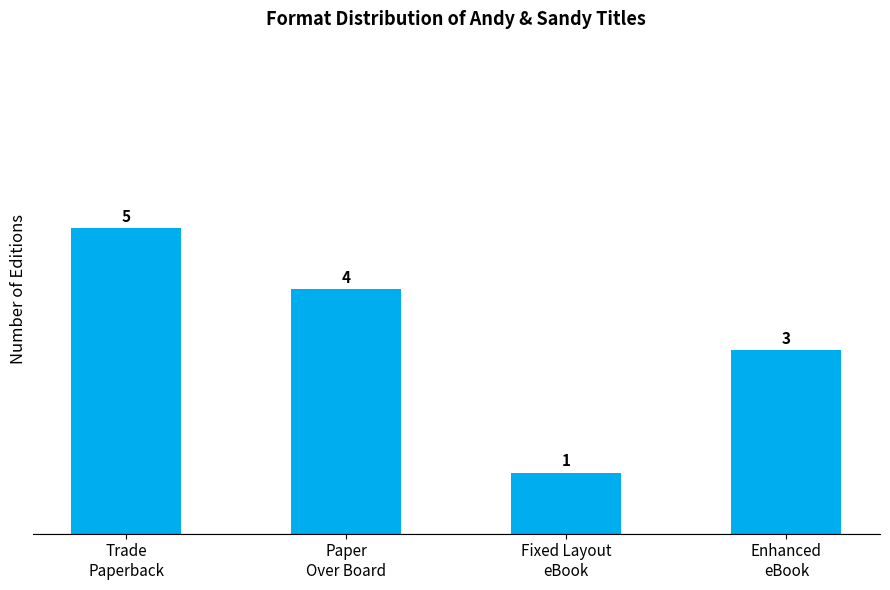

What is the difference between the maximum and minimum values?

4